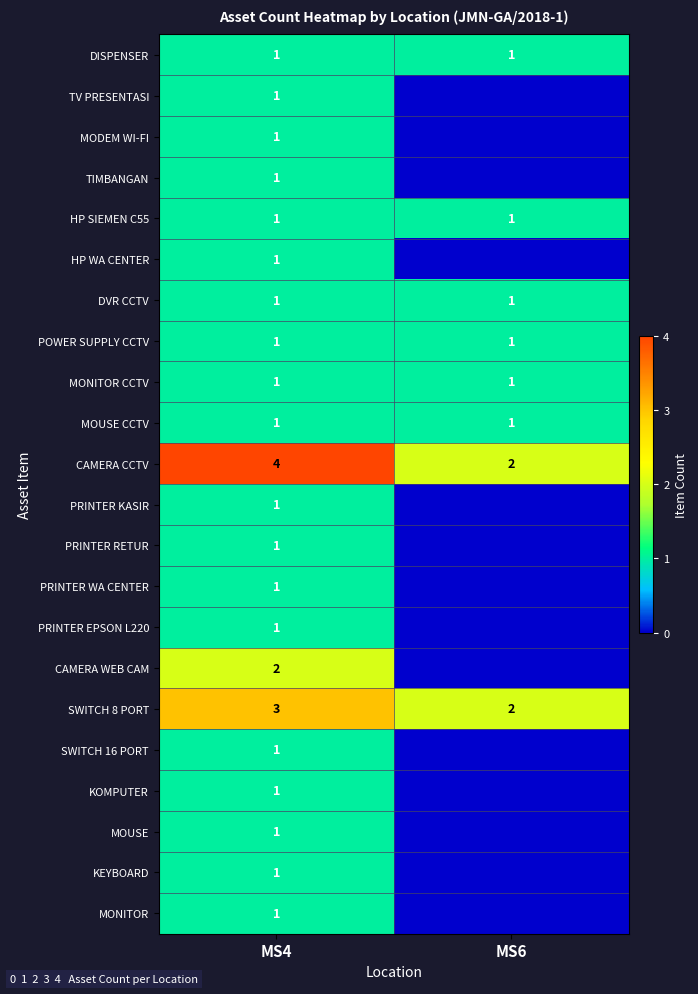

The POWER SUPPLY CCTV series shows 1 at MS6. True or false?

True